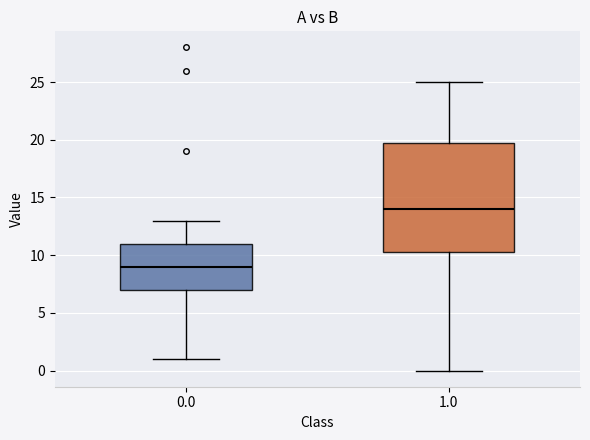

Where does the lower whisker of the box at x = 0.0 end on the y-axis? The values are not printed on the chart, so give them approximately, as read against the axis.

1.0